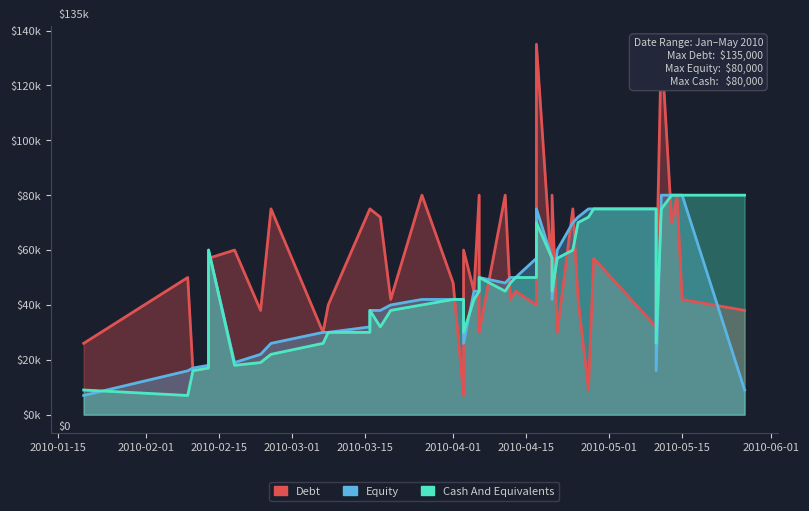

Does the chart have visible grid lines?

No